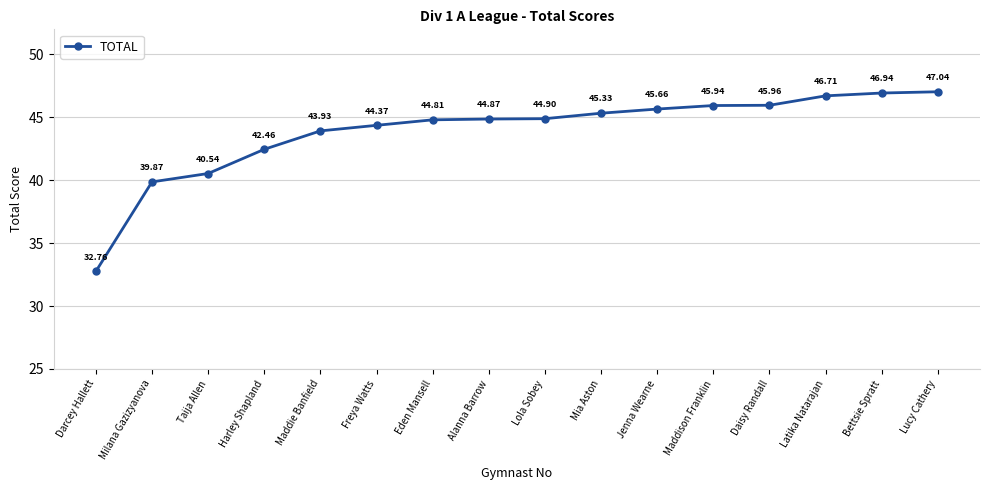

Reading left to right, what are all the values shown in this chart?

32.8	39.9	40.5	42.5	43.9	44.4	44.8	44.9	44.9	45.3	45.7	45.9	46.0	46.7	46.9	47.0